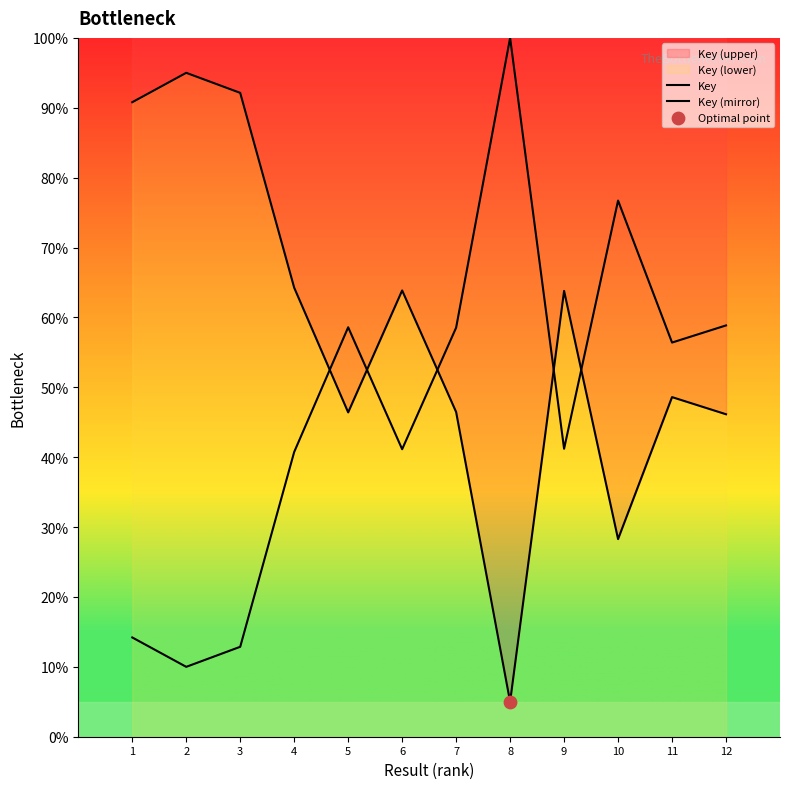

At how many categories does at least one series exceed 52?

12